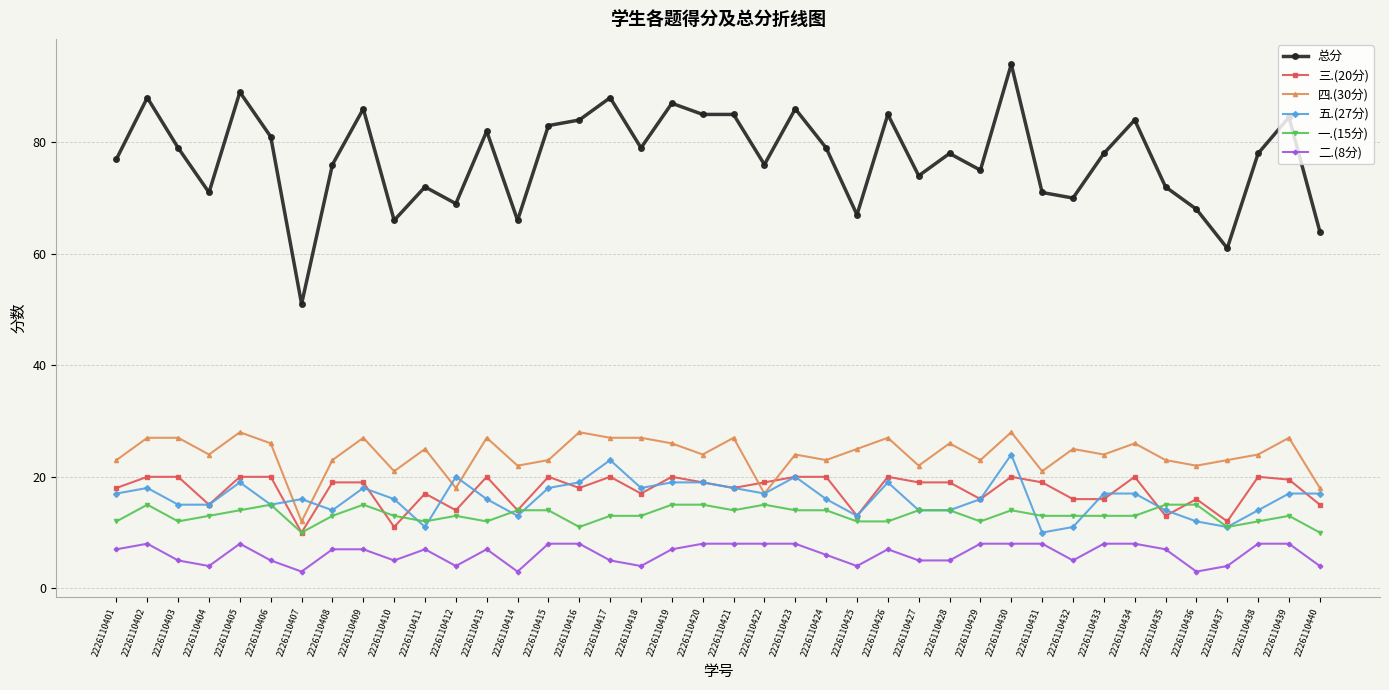

Where is the first local minimum for 三.(20分)?

2226110404